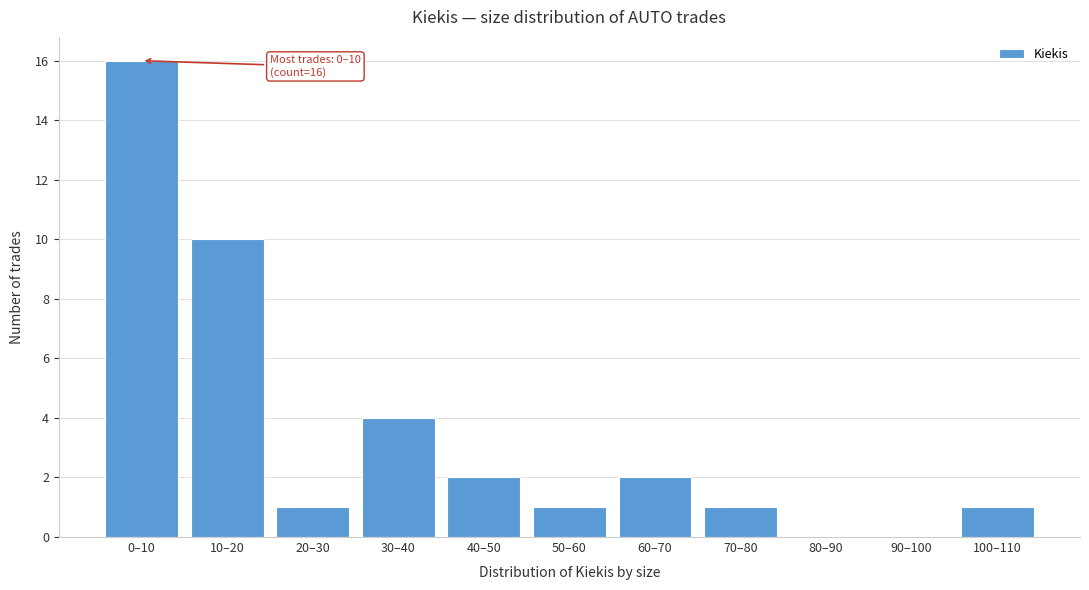

Reading left to right, what are all the values shown in this chart?

0–10=16	10–20=10	20–30=1	30–40=4	40–50=2	50–60=1	60–70=2	70–80=1	80–90=0	90–100=0	100–110=1